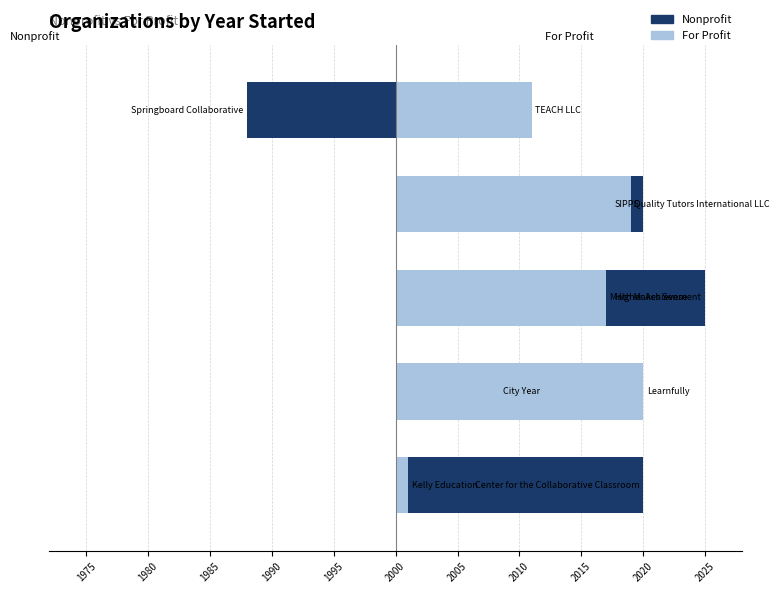

Rank the series at 1980 from highest to lowest value.

For Profit, Nonprofit